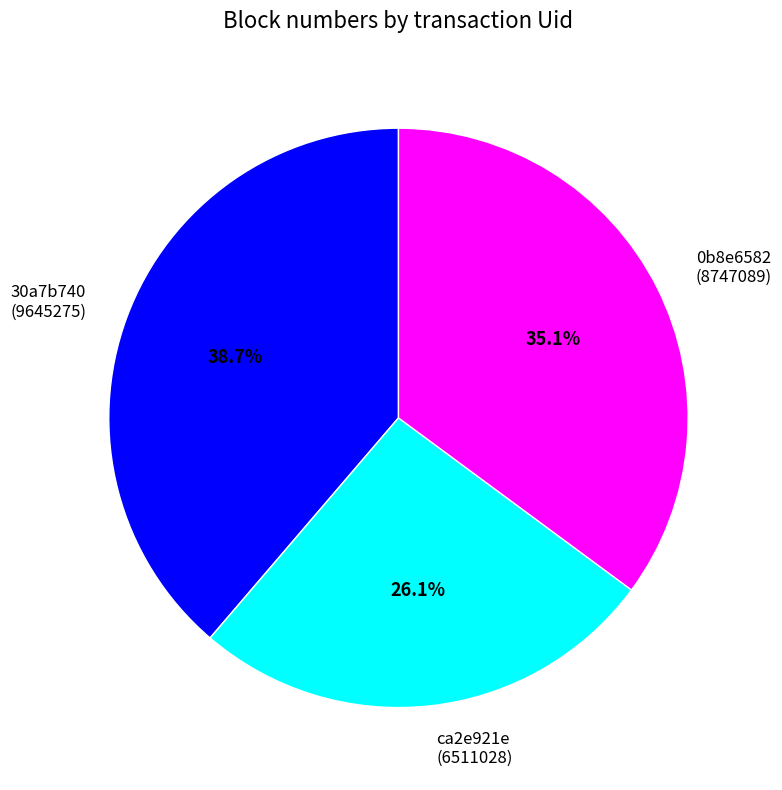

Which slice is the largest?

30a7b740 (9645275)